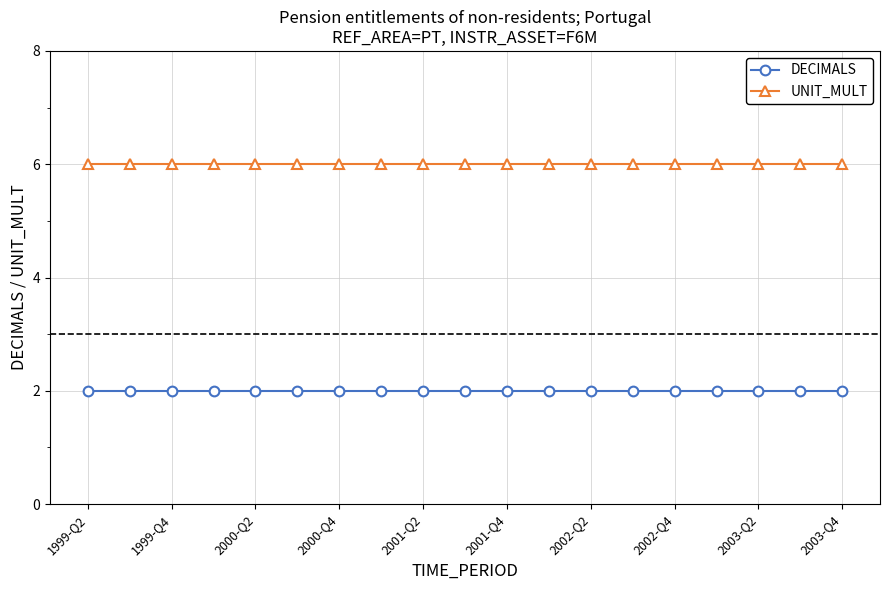

List the series in order of their peak value, highest first.

UNIT_MULT, DECIMALS